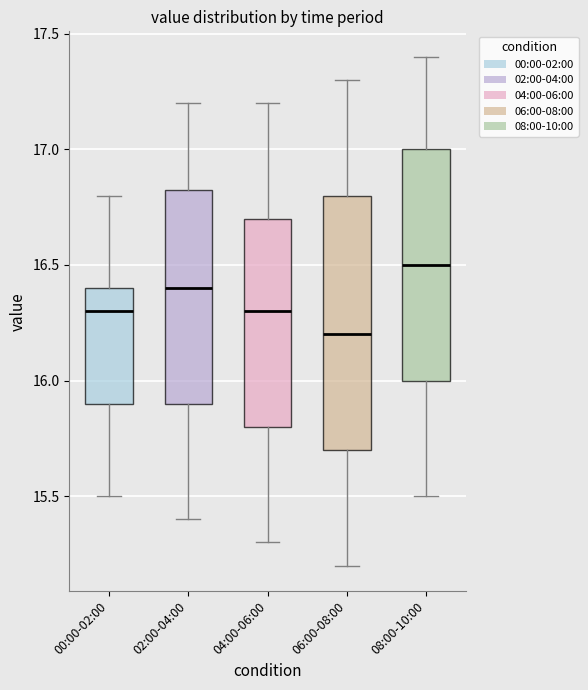

Reading left to right, transcribe this box plot: for each box, give where its median line is, the range the box spans, and where its two whiskers end, as read against the y-axis. The values are not printed on the chart, so give them approximately, as read against the axis.

00:00-02:00: median 16.30, box 15.90 to 16.40, whiskers 15.50 to 16.80
02:00-04:00: median 16.40, box 15.90 to 16.85, whiskers 15.40 to 17.20
04:00-06:00: median 16.30, box 15.80 to 16.70, whiskers 15.30 to 17.20
06:00-08:00: median 16.20, box 15.70 to 16.80, whiskers 15.20 to 17.30
08:00-10:00: median 16.50, box 16.00 to 17.00, whiskers 15.50 to 17.40